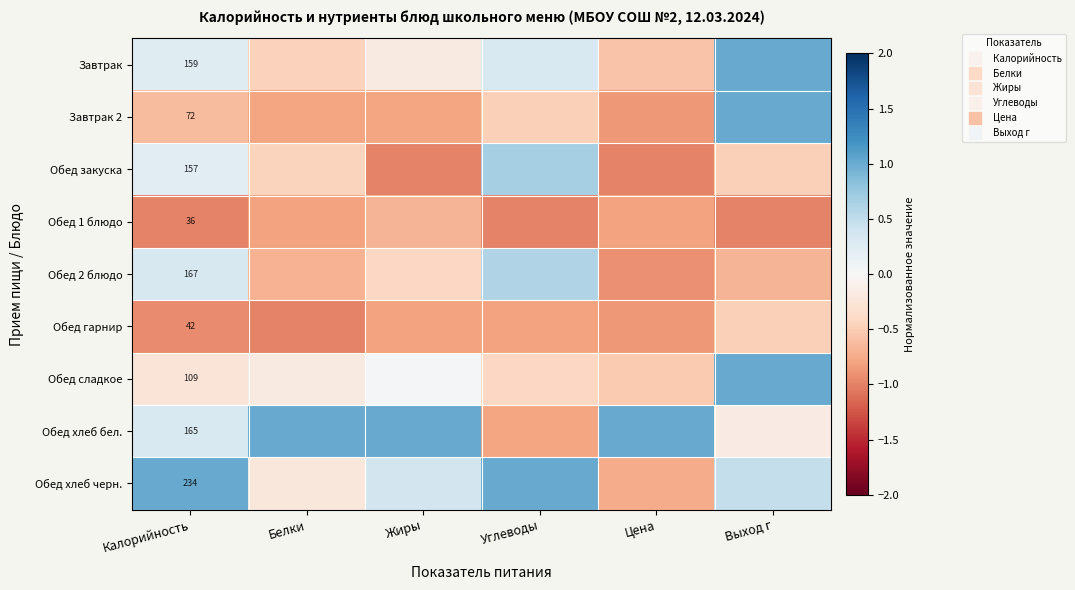

What is the difference between the highest and lowest values at Цена?

2.0